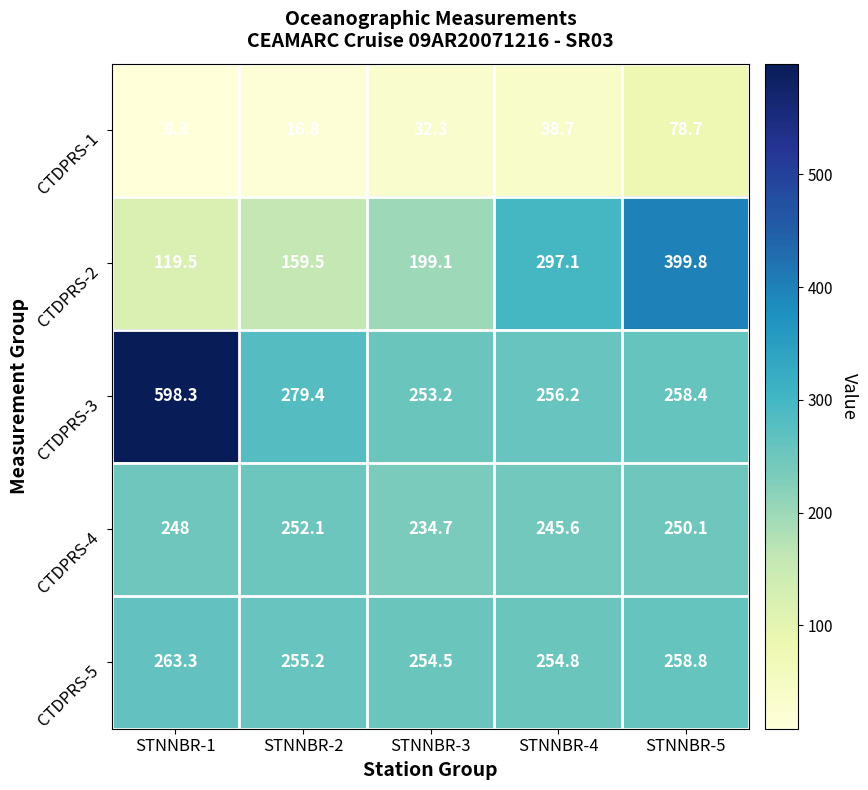

Between STNNBR-1 and STNNBR-2, which series saw the biggest shift?

CTDPRS-3